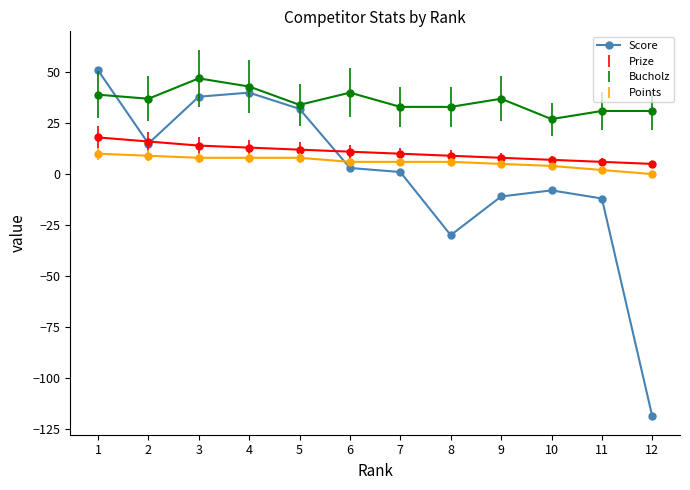

The Score series shows -11 at 9. True or false?

True